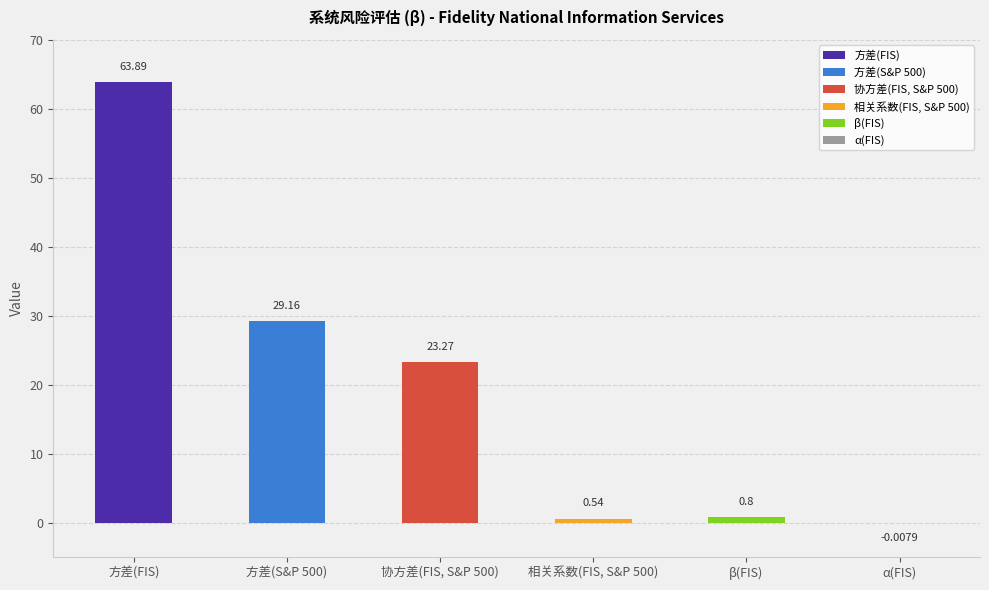

At which label is the value closest to 31?

方差(S&P 500)